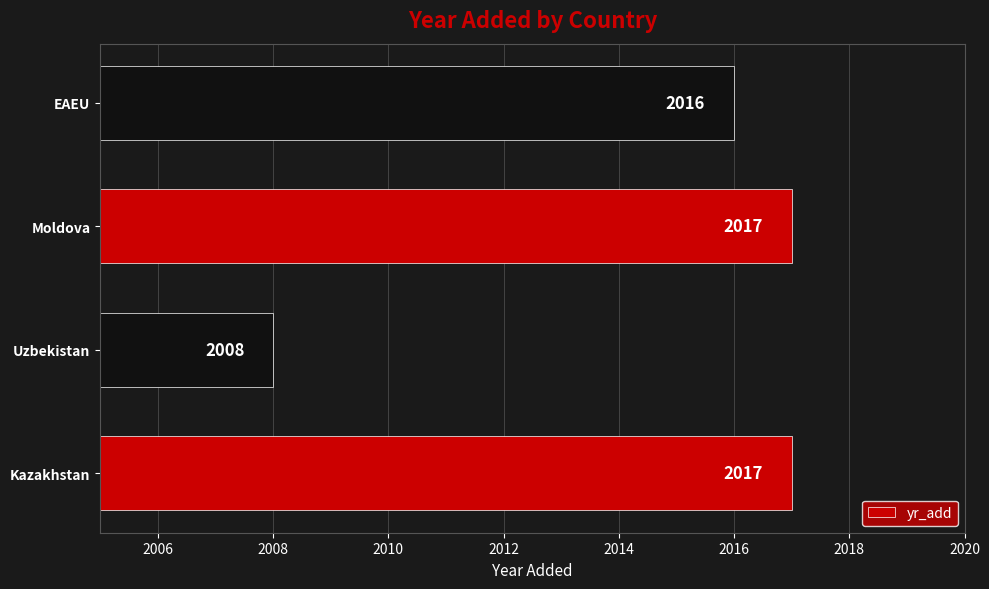

The chart shows a value of 2017 at Kazakhstan. True or false?

True